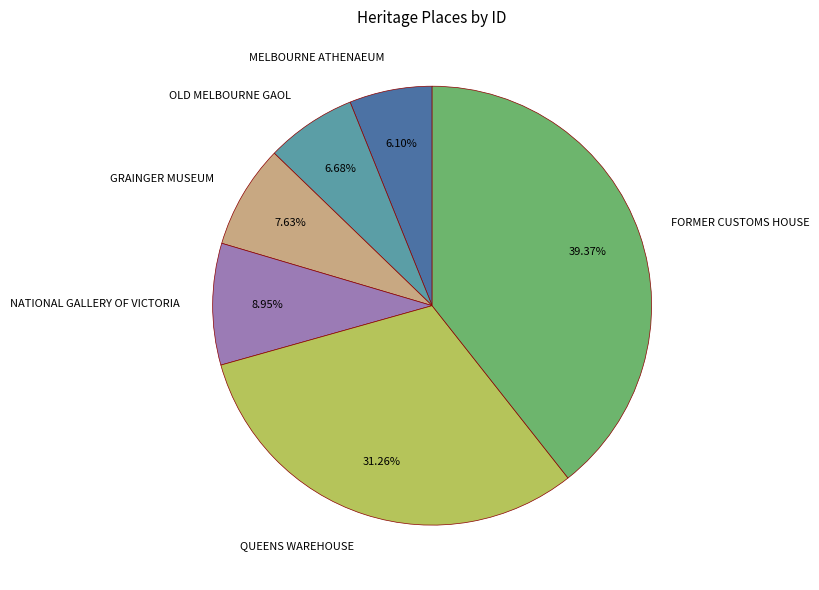

Does FORMER CUSTOMS HOUSE represent more than half of the total?

No